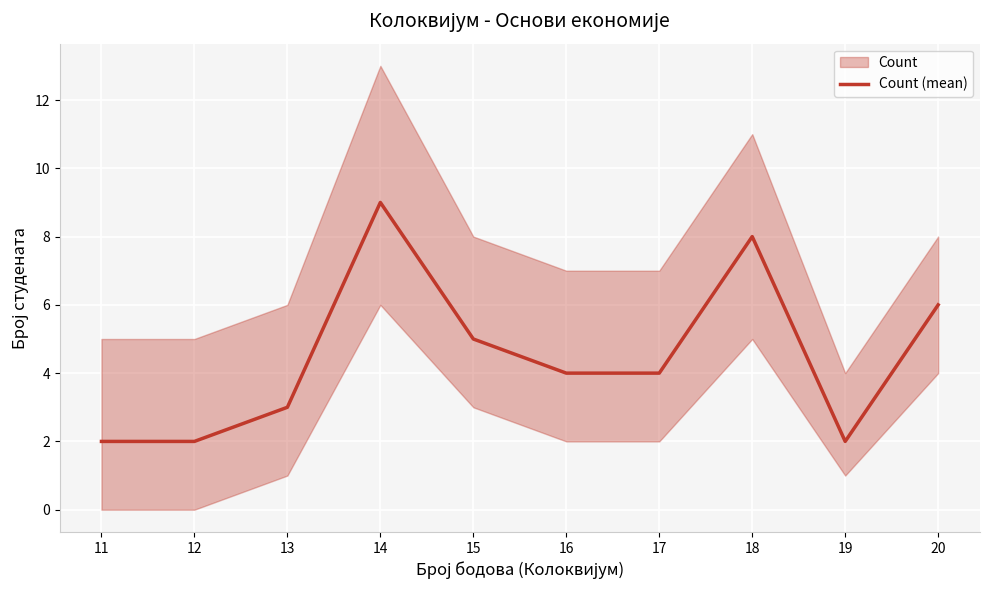

Count the values in the range 2 to 6.

8